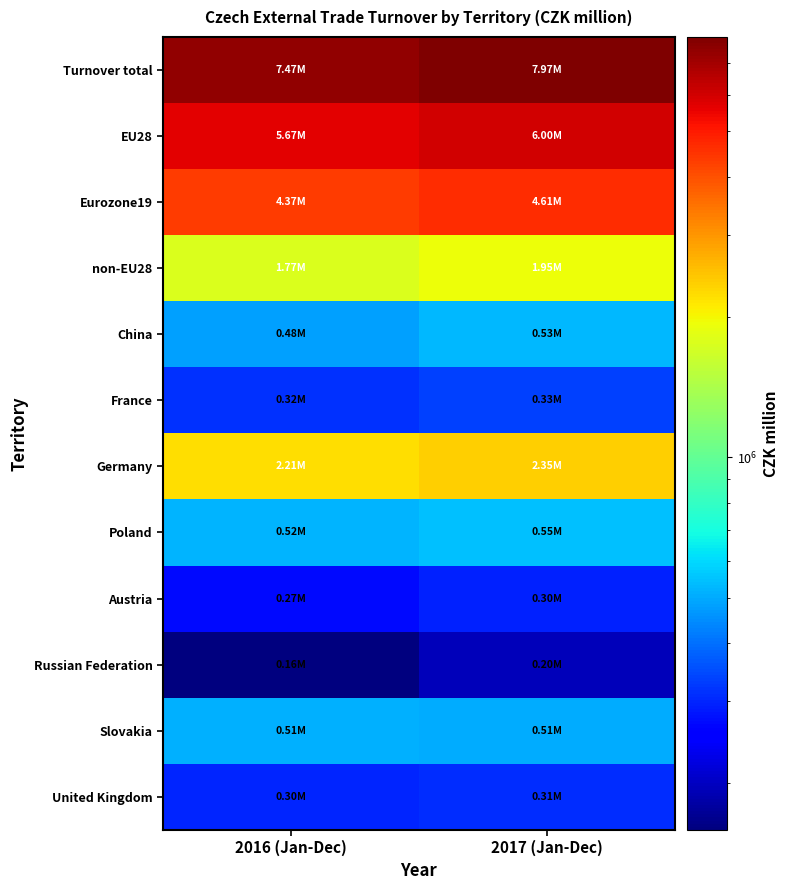

At how many categories does at least one series exceed 4272238?

2